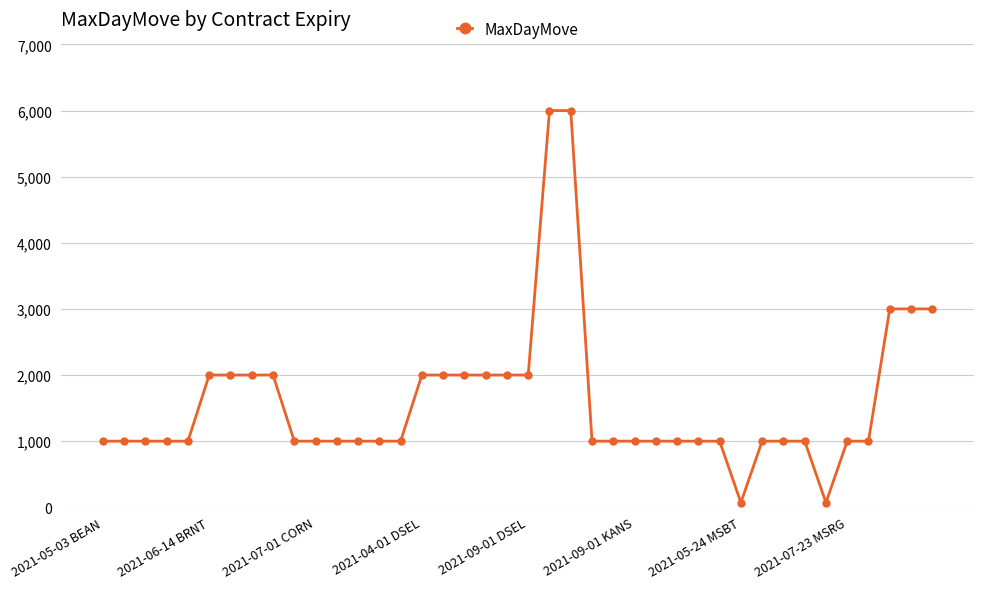

What is the maximum value shown in the chart?

6000